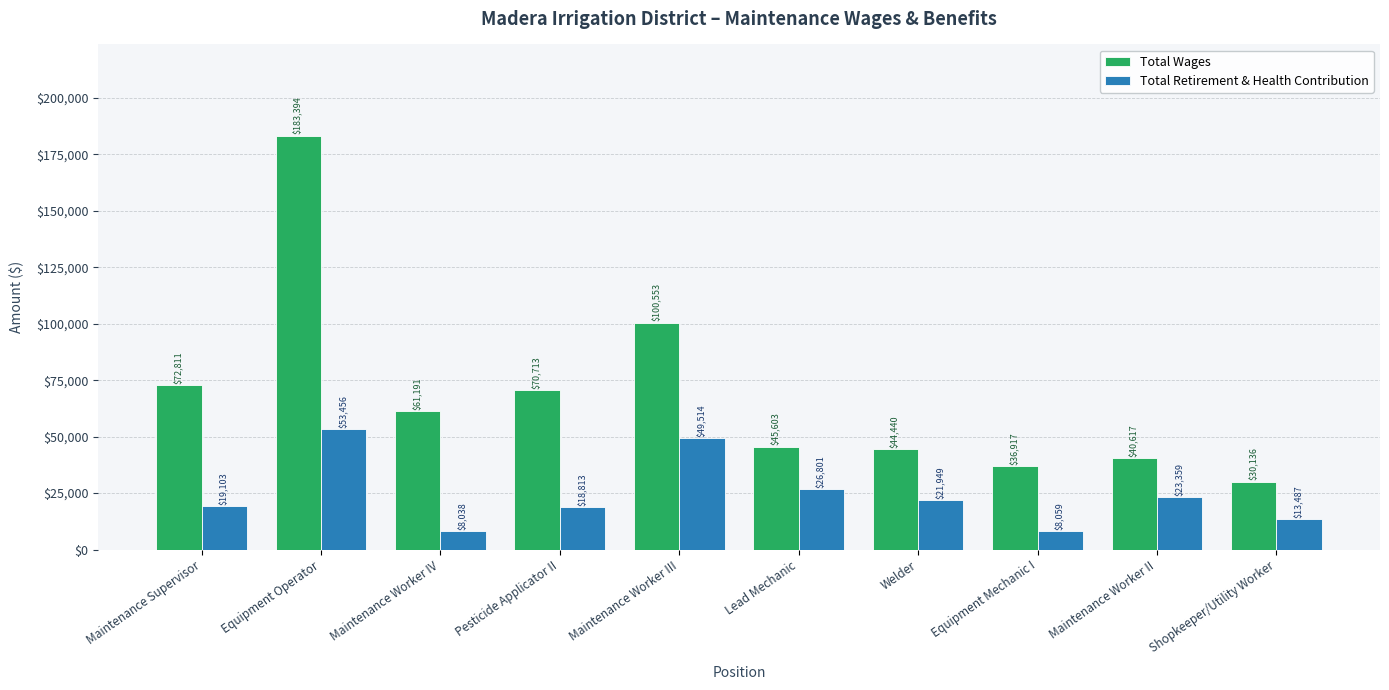

How many distinct data groups are displayed?

2